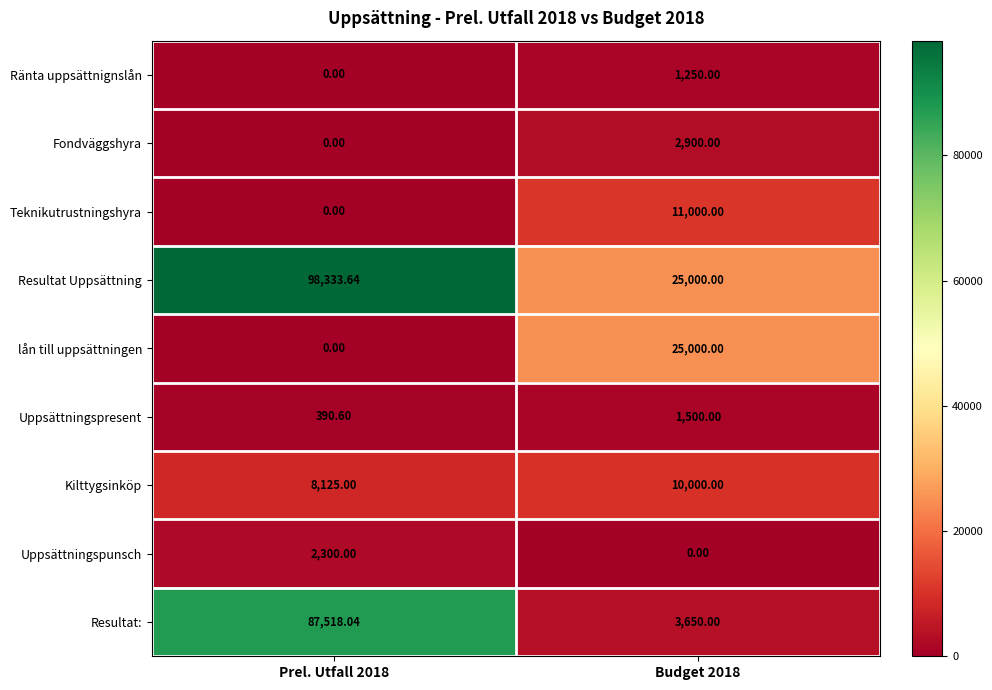

Is the value of Teknikutrustningshyra at Prel. Utfall 2018 greater than the value of Uppsättningspresent at Prel. Utfall 2018?

No